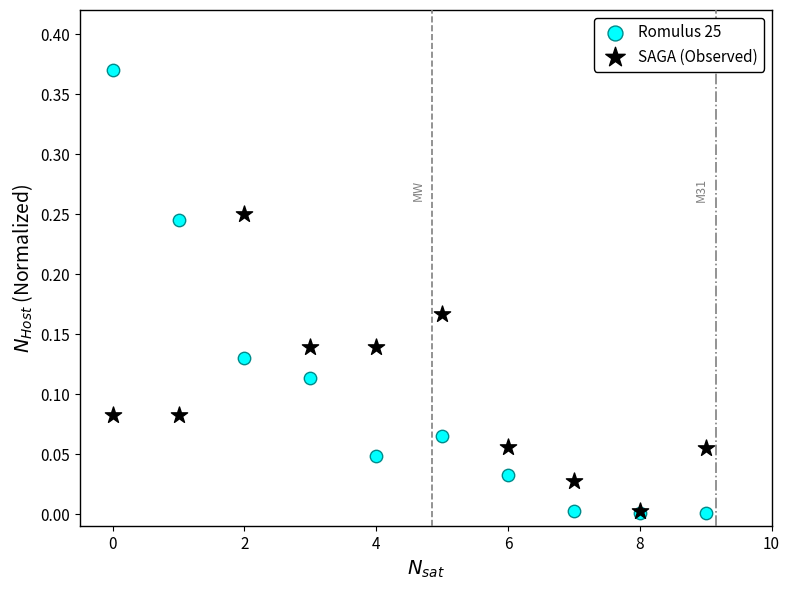

Which series reaches the maximum Y coordinate?

Romulus 25